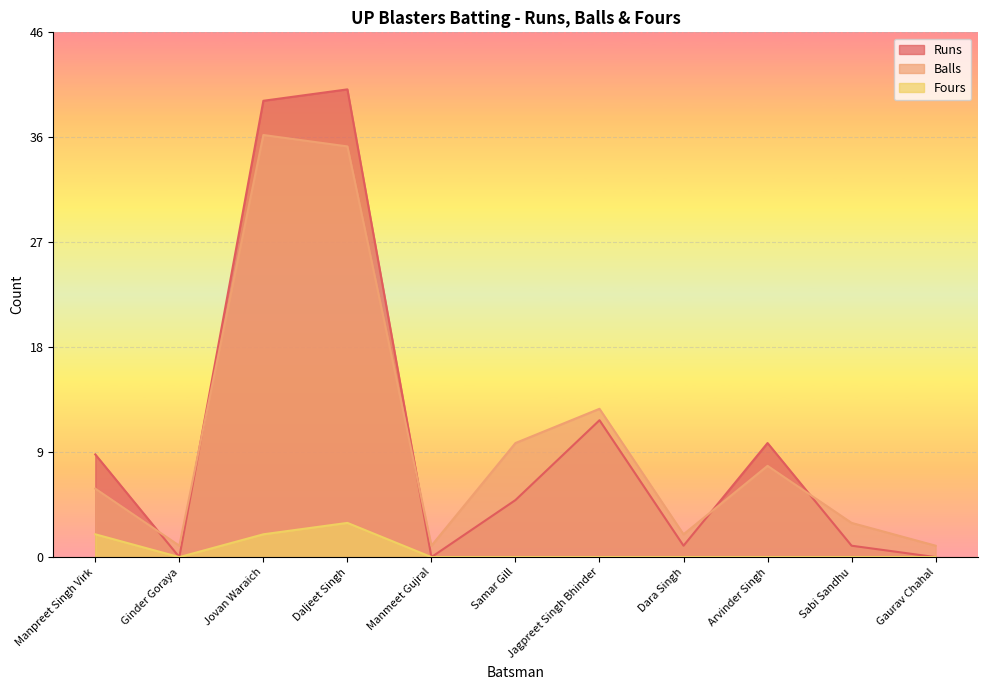

Reading left to right, transcribe all the data shown in this chart.

Runs: 9	0	40	41	0	5	12	1	10	1	0
Balls: 6	1	37	36	1	10	13	2	8	3	1
Fours: 2	0	2	3	0	0	0	0	0	0	0